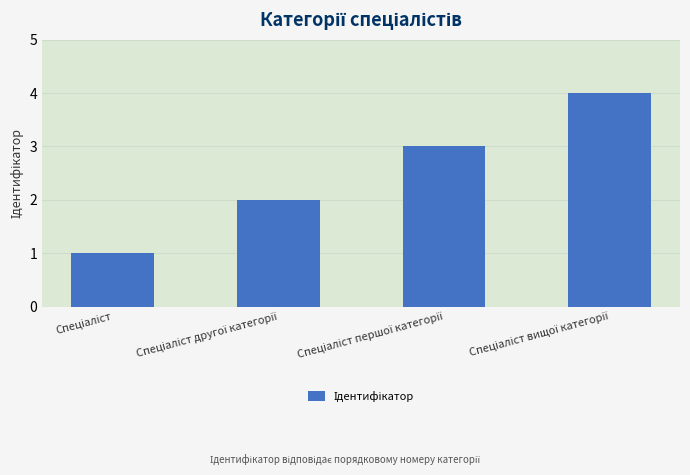

What is the greatest value displayed?

4